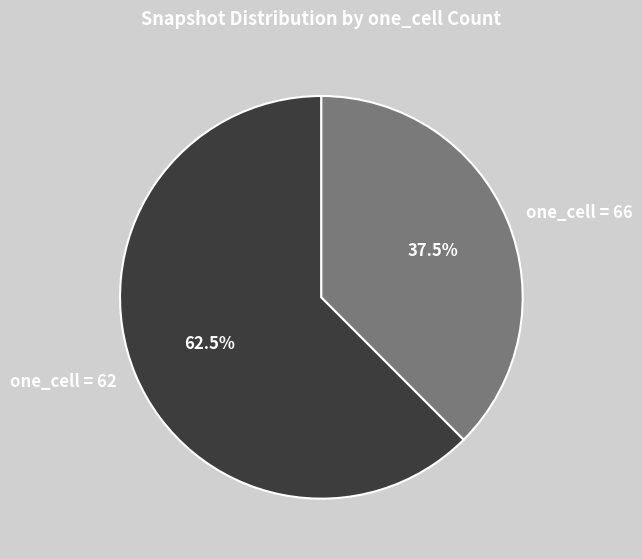

Between one_cell = 62 and one_cell = 66, which is larger?

one_cell = 62